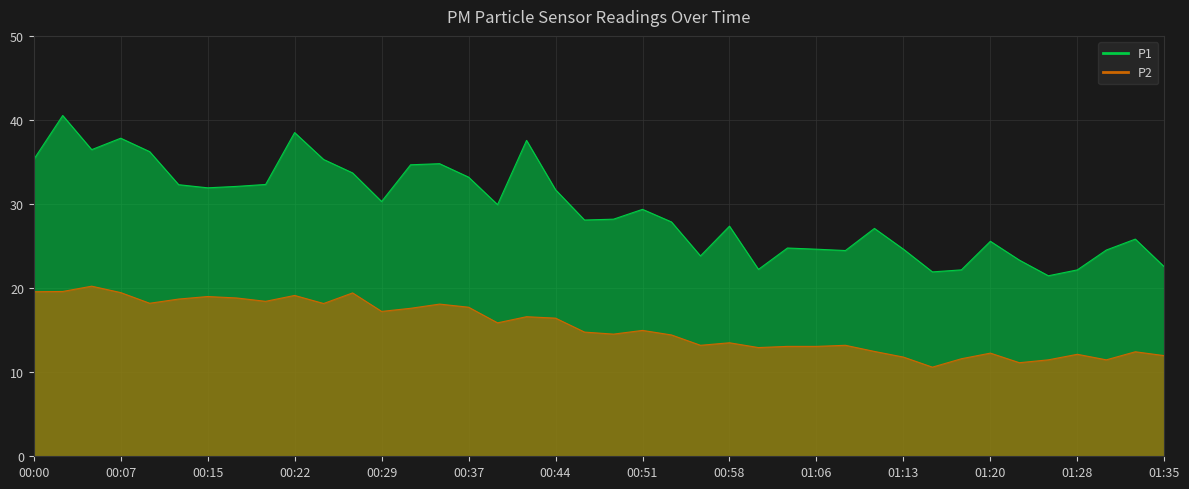

Which label corresponds to the smallest value in the chart?

01:15